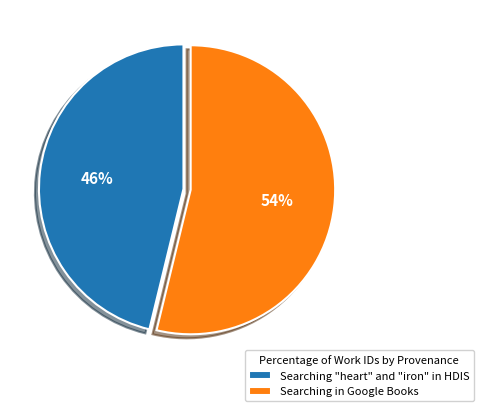

Is there a majority slice in this chart?

Yes